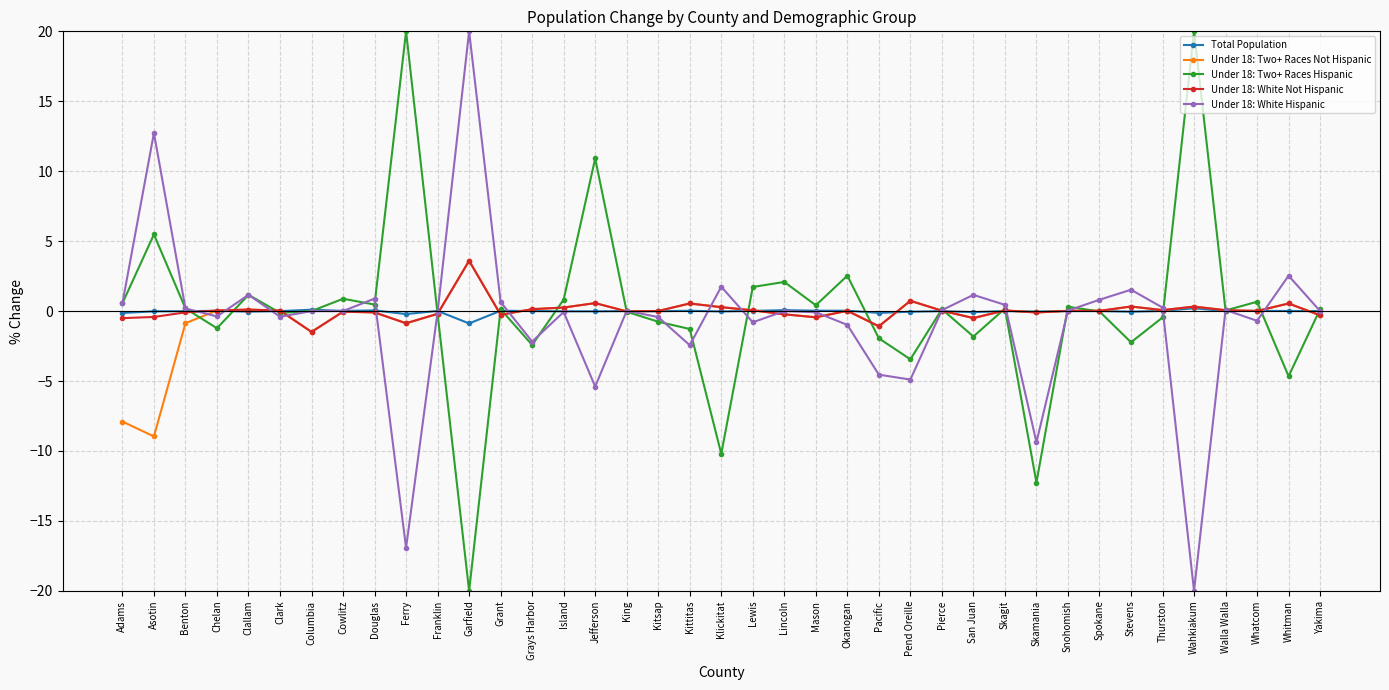

What position from the left is Ferry?

10